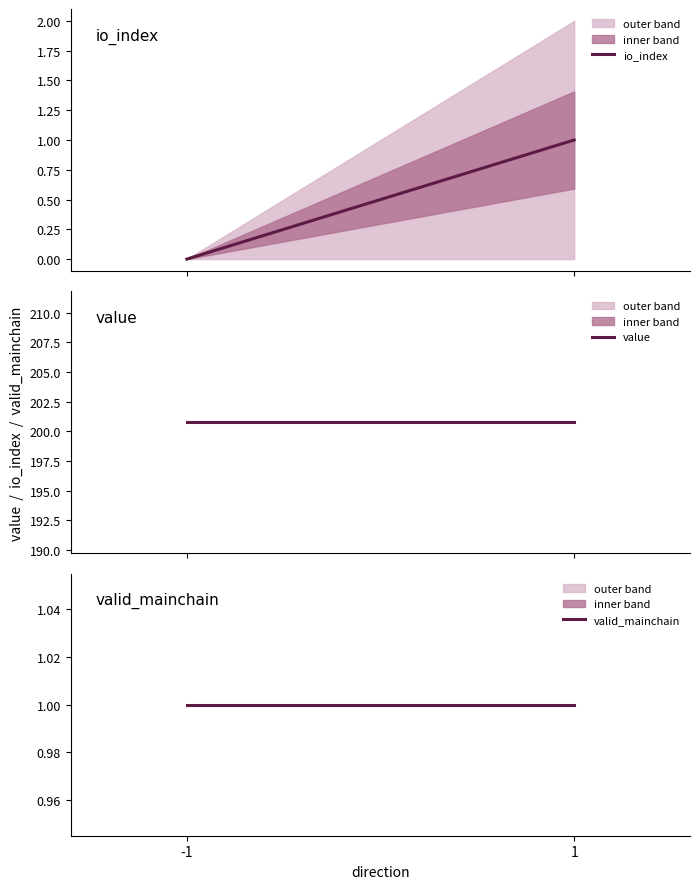

True or false: value has a value of 106.0 at 1.

False